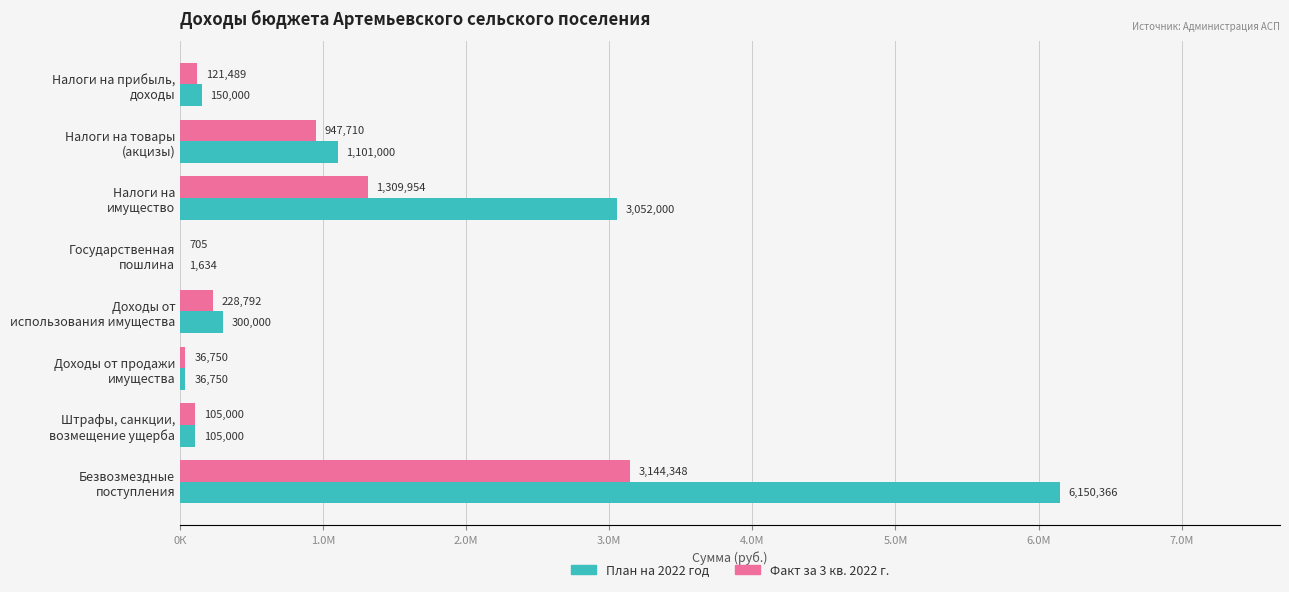

What are all the series names shown in the legend?

План на 2022 год, Факт за 3 кв. 2022 г.